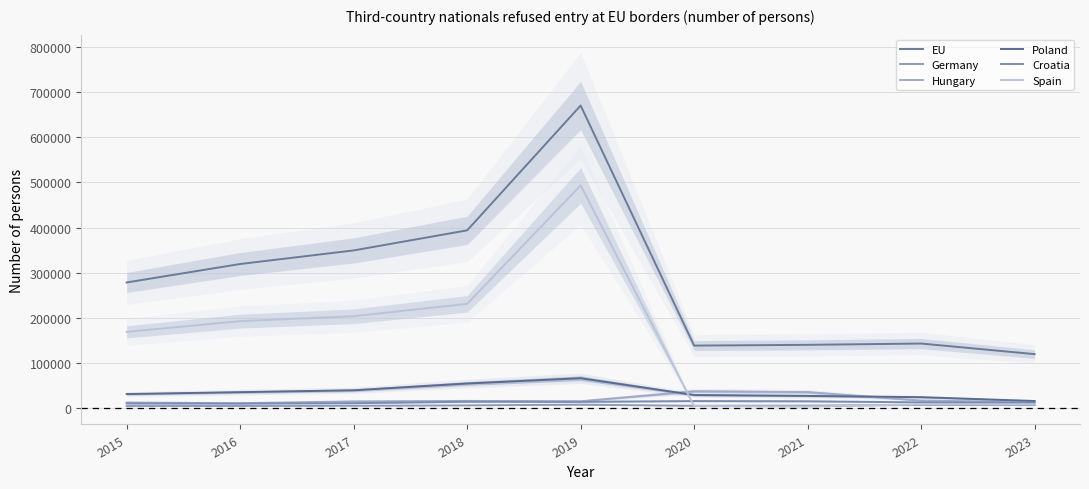

Between 2019 and 2023, which is larger?

2019